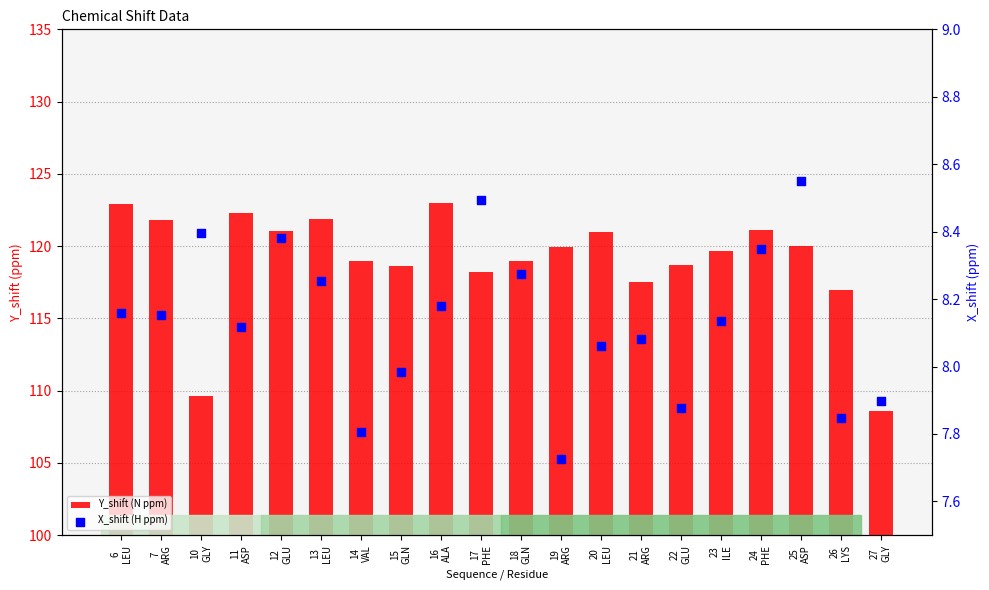

Is the value of X_shift (H ppm) at 11
ASP greater than the value of Y_shift (N ppm) at 15
GLN?

No